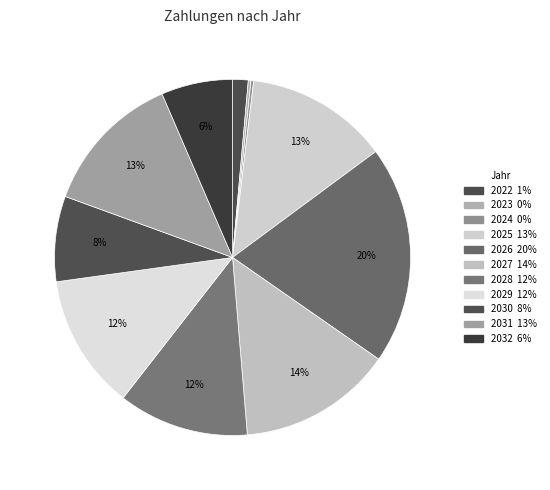

Which has a higher value, 2024 or 2022?

2022